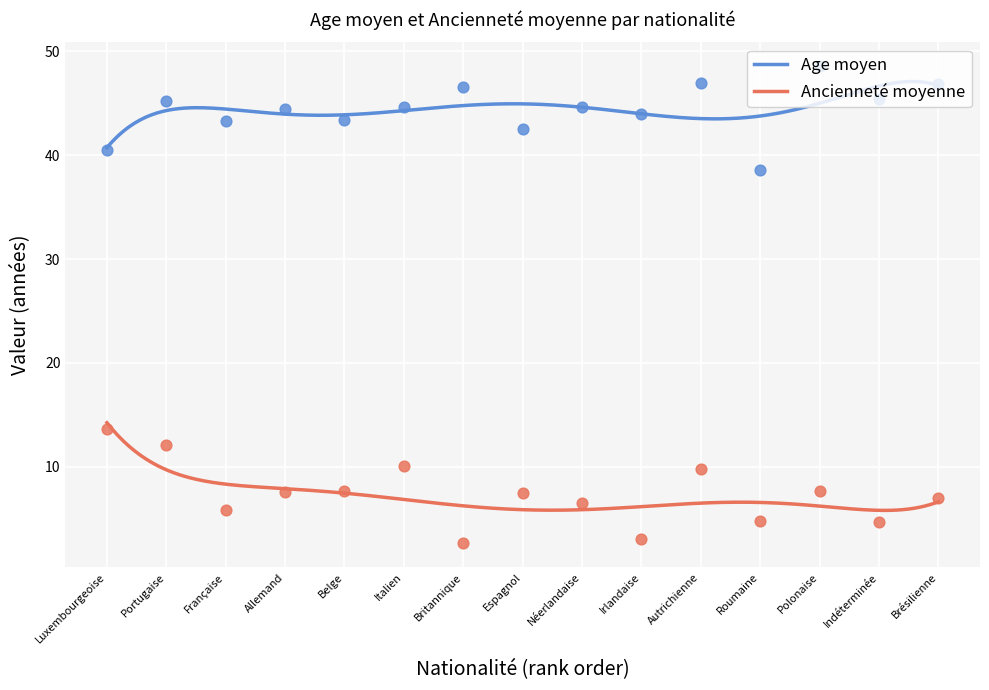

Which series has the largest total across all categories?

Age moyen